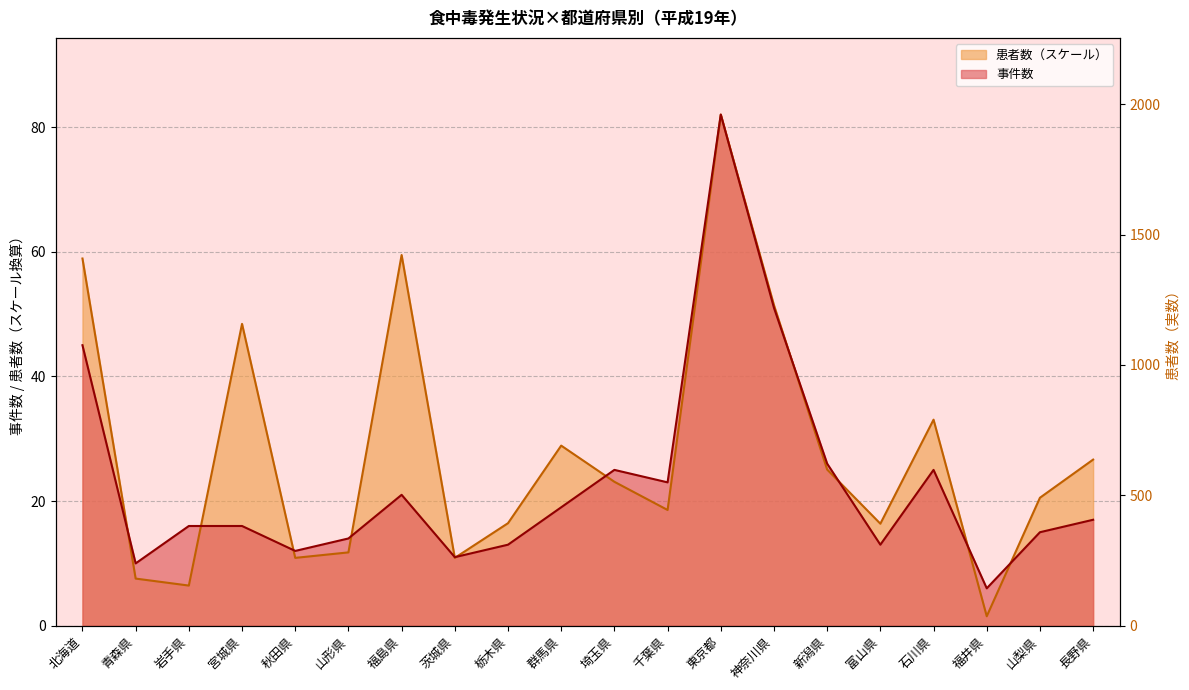

The chart shows a value of 1486 at 福島県. True or false?

True